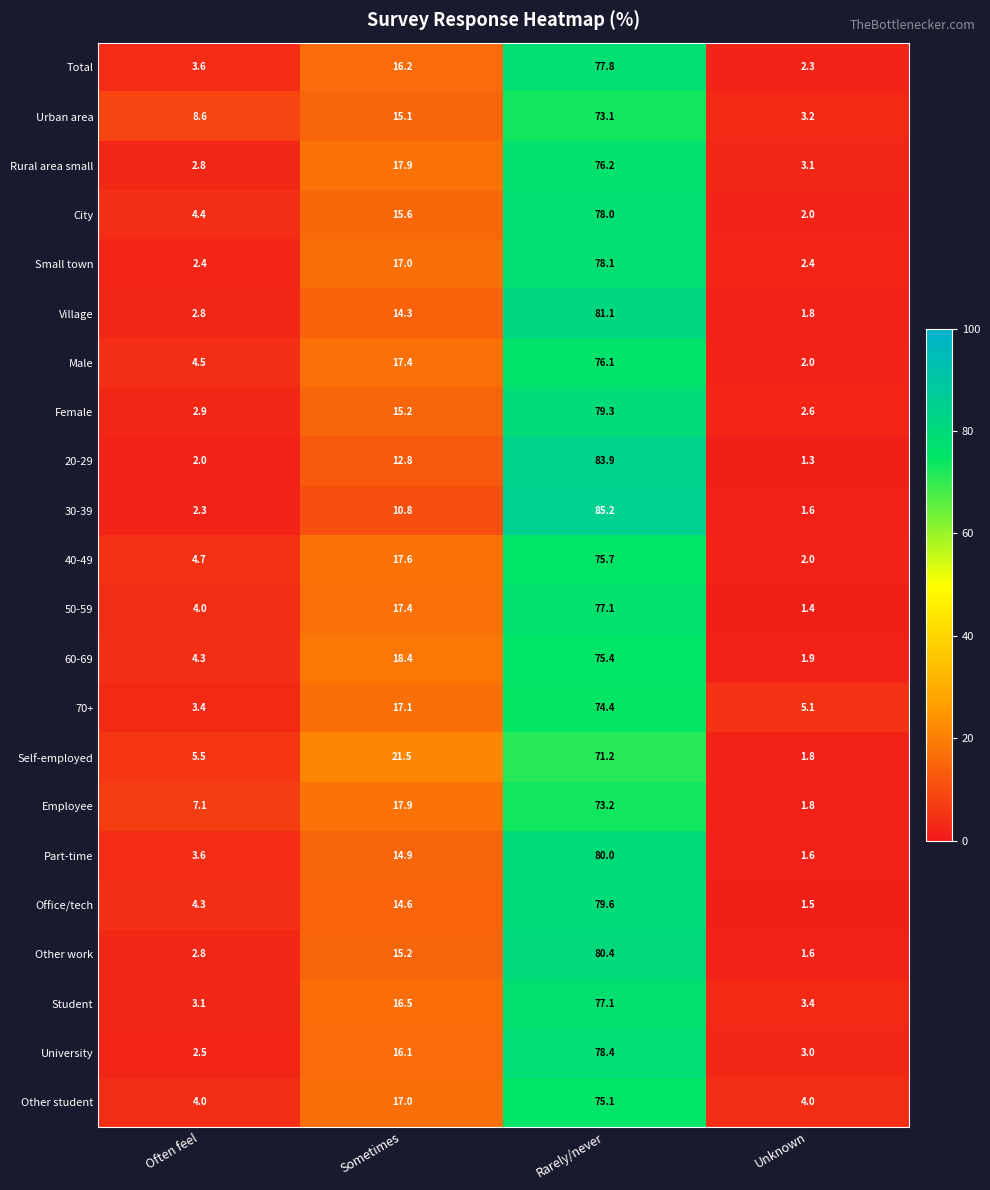

At how many categories does at least one series exceed 30?

1